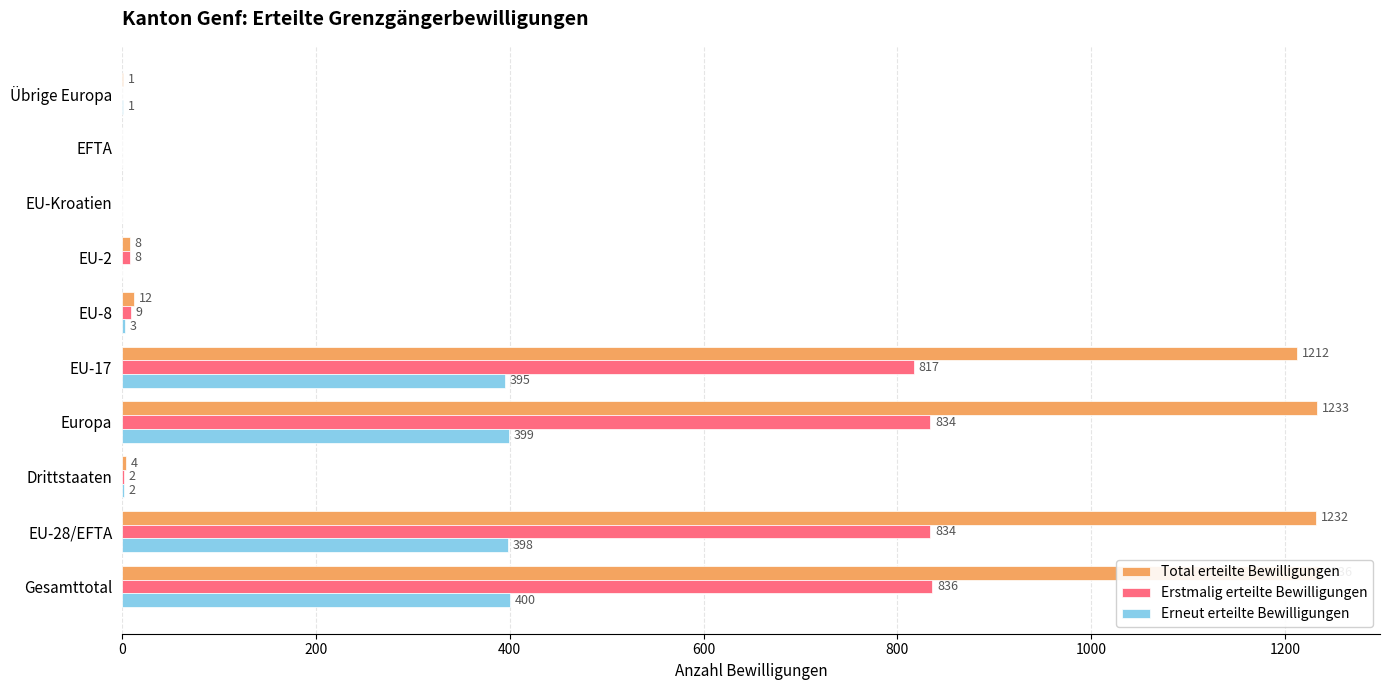

Reading left to right, transcribe all the data shown in this chart.

Total erteilte Bewilligungen: 1236	1232	4	1233	1212	12	8	0	0	1
Erstmalig erteilte Bewilligungen: 836	834	2	834	817	9	8	0	0	0
Erneut erteilte Bewilligungen: 400	398	2	399	395	3	0	0	0	1